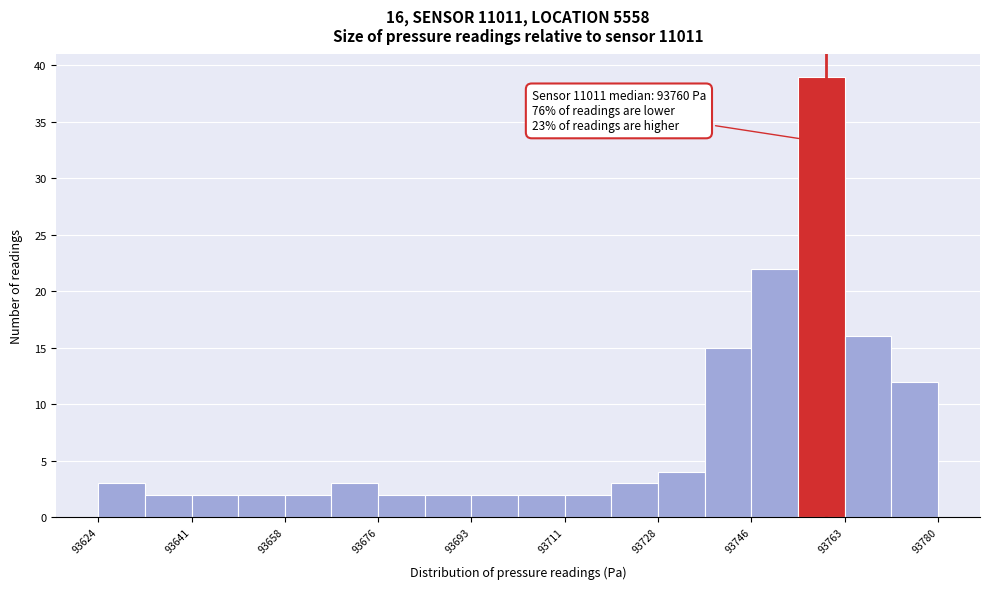

Over which range of the x-axis is the bar tallest?

93754 to 93764